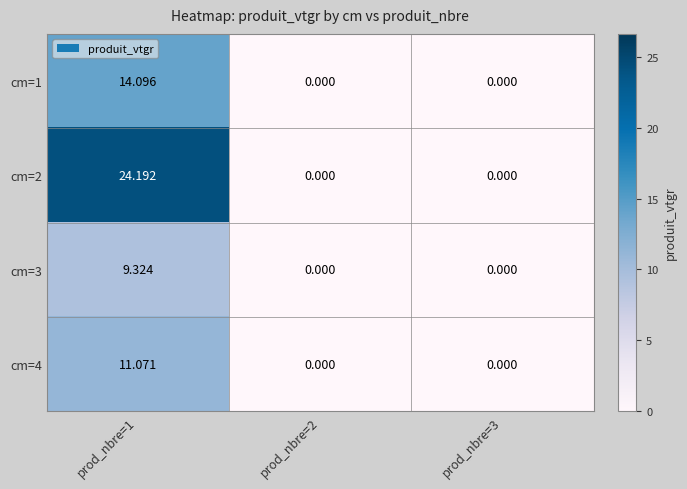

Is the value of cm=1 at prod_nbre=3 greater than the value of cm=4 at prod_nbre=1?

No